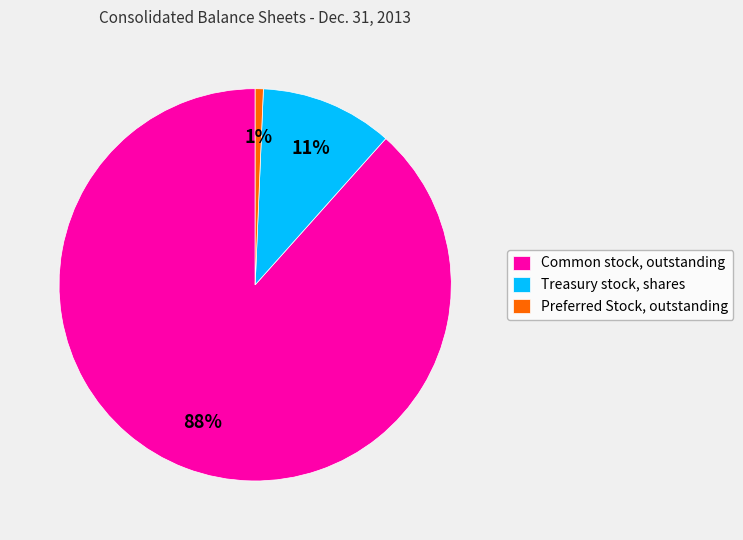

To the nearest percent, what is the difference between the Treasury stock, shares and Preferred Stock, outstanding slice percentages?

10%